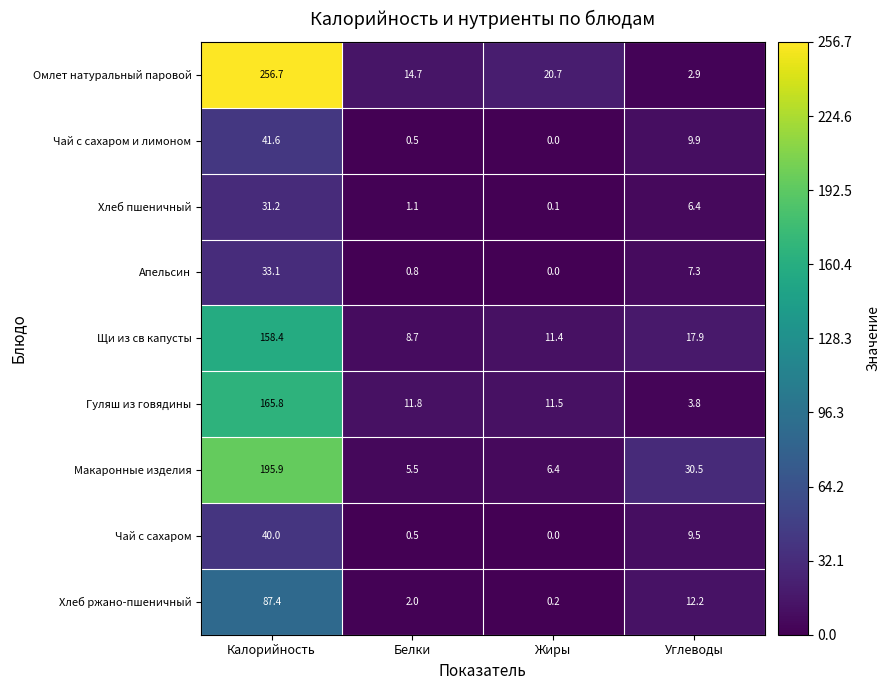

The Чай с сахаром series shows 0.1 at Белки. True or false?

False